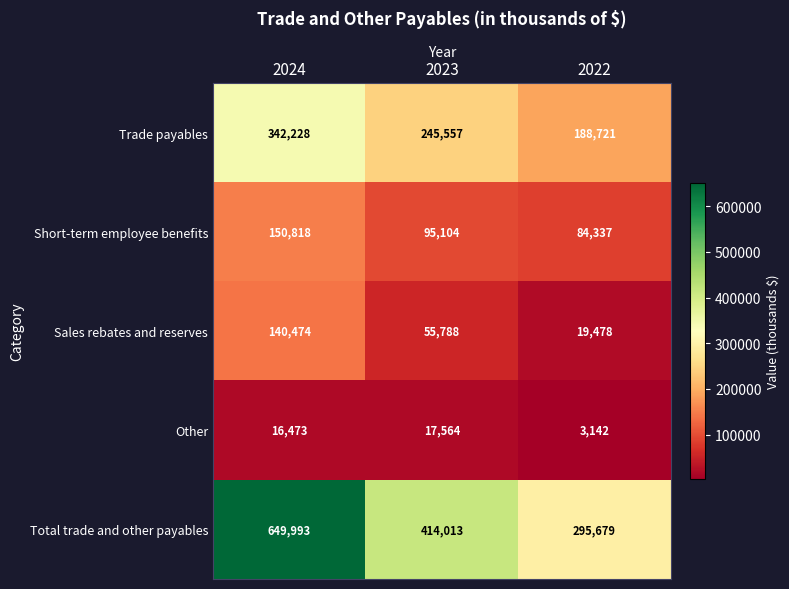

At which category is the sum across all series the highest?

2024